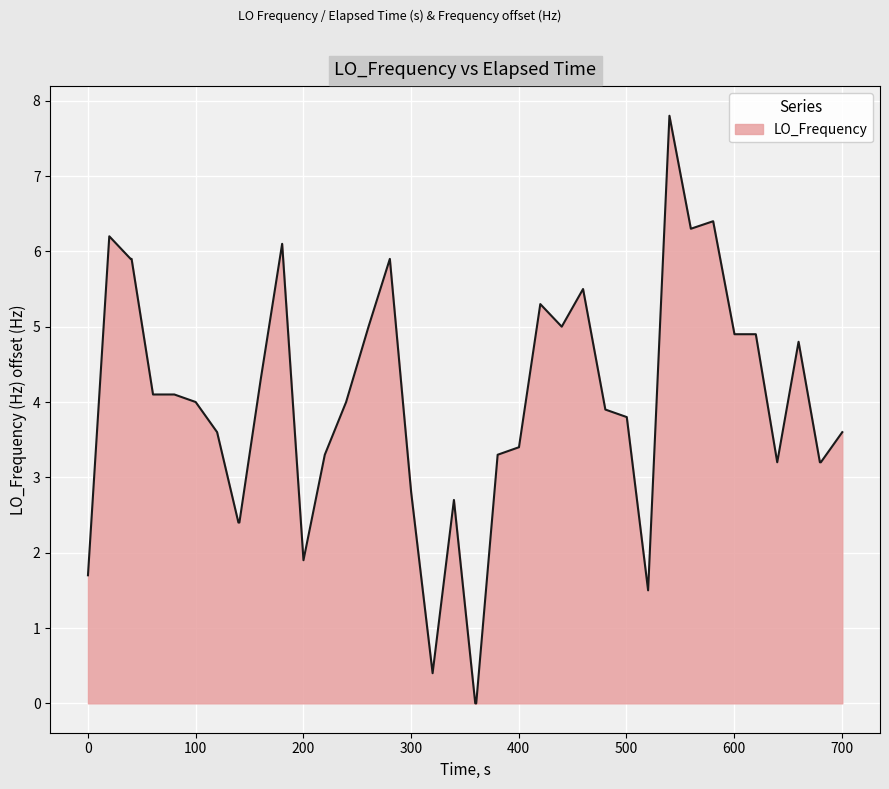

What is the difference between the maximum and minimum values?

7.8